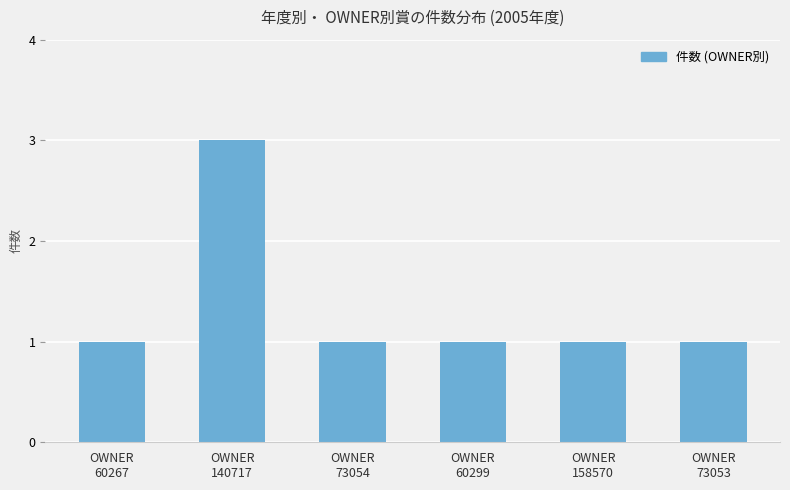

What is the value of the 5th bar from the left?

1